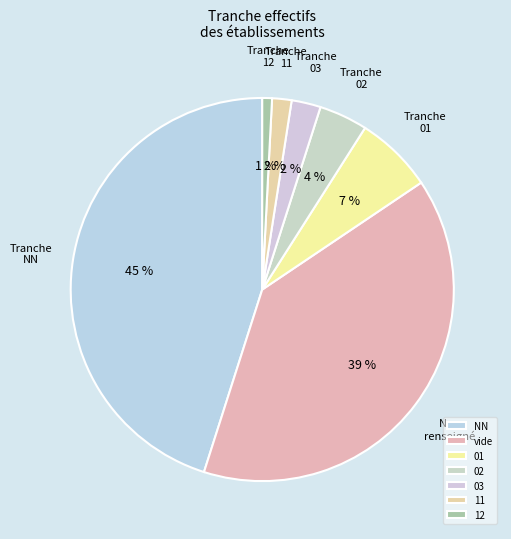

How many segments does this pie chart have?

7